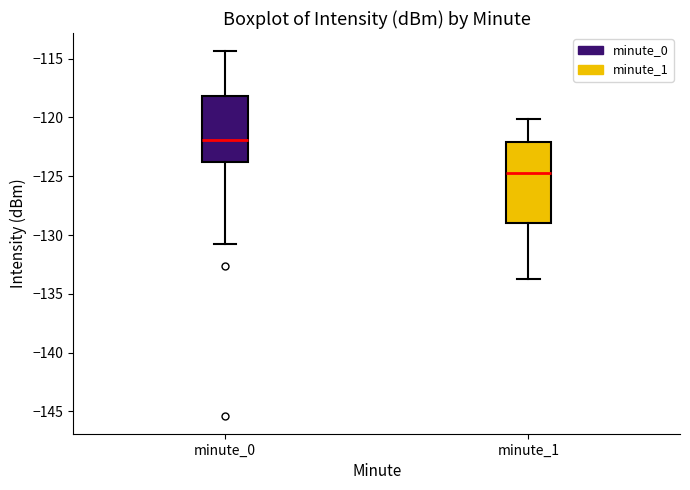

Where does the median line of the box for minute_1 sit on the y-axis? The values are not printed on the chart, so give them approximately, as read against the axis.

-124.5